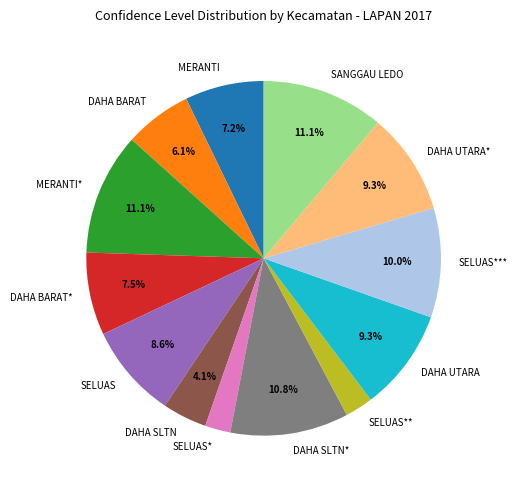

Which has a higher value, DAHA UTARA or SELUAS?

DAHA UTARA